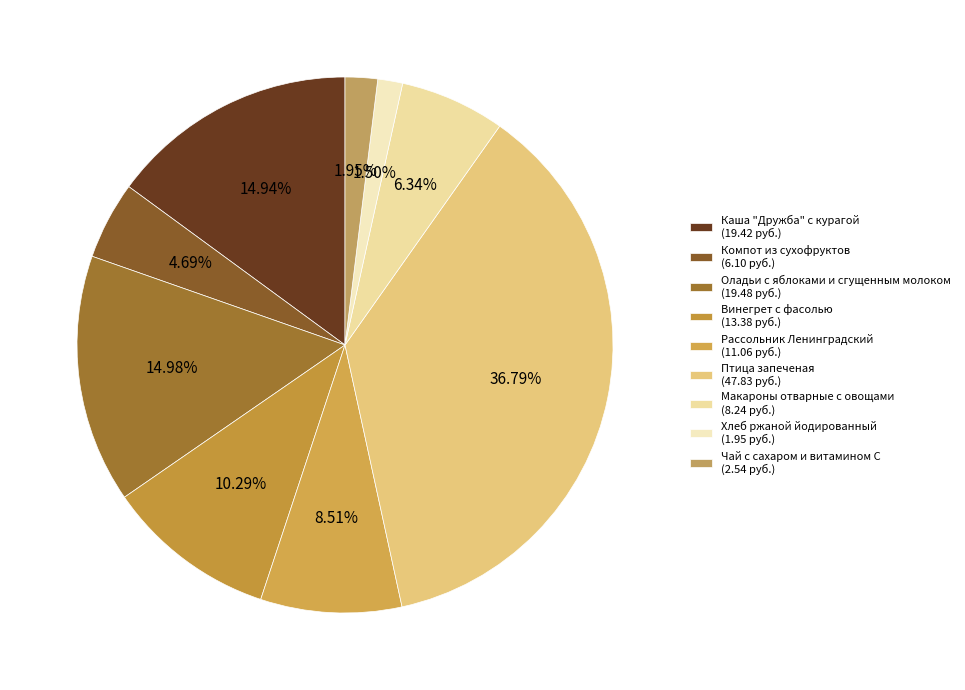

What is the total percentage of Рассольник Ленинградский and Чай с сахаром и витамином С?

10.5%